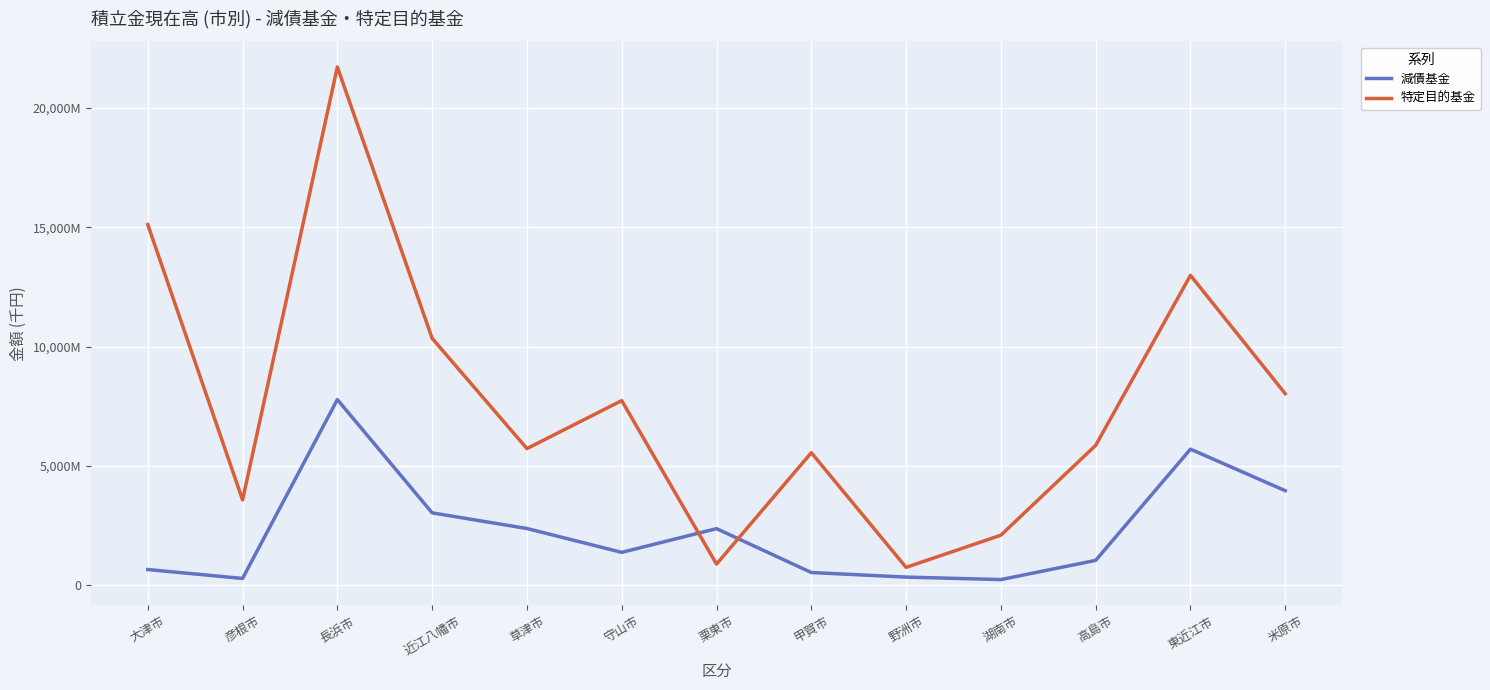

What are all the series names shown in the legend?

減債基金, 特定目的基金